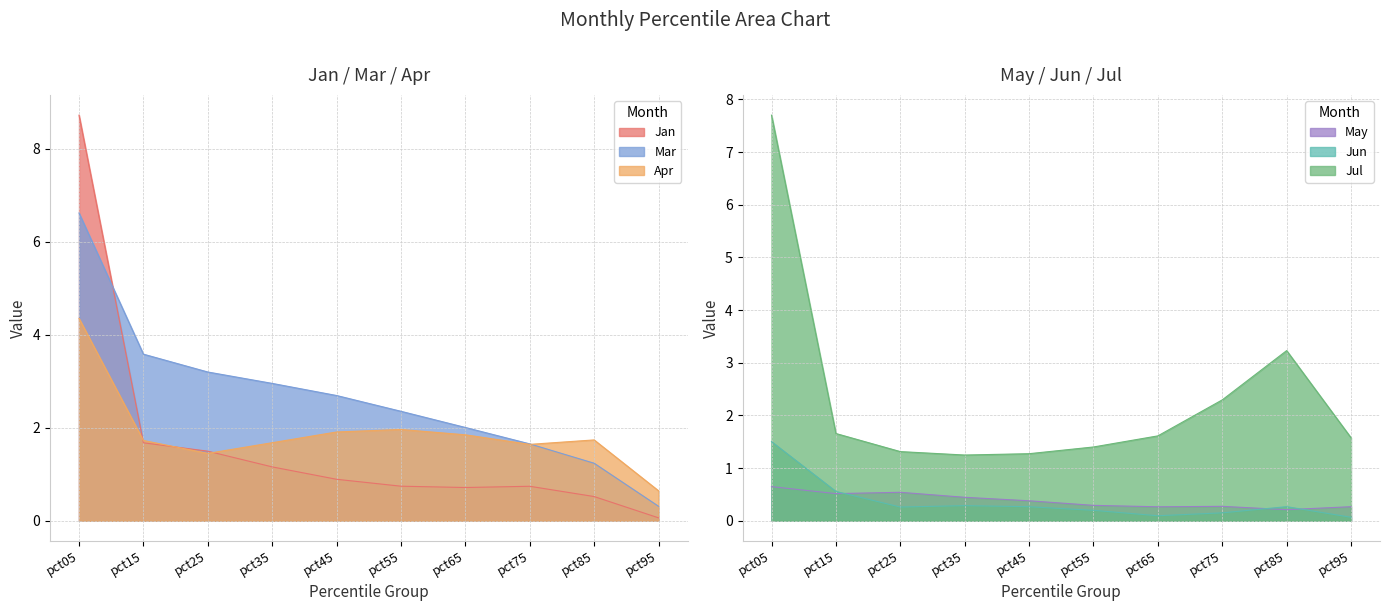

Between pct65 and pct75, which is larger?

pct75